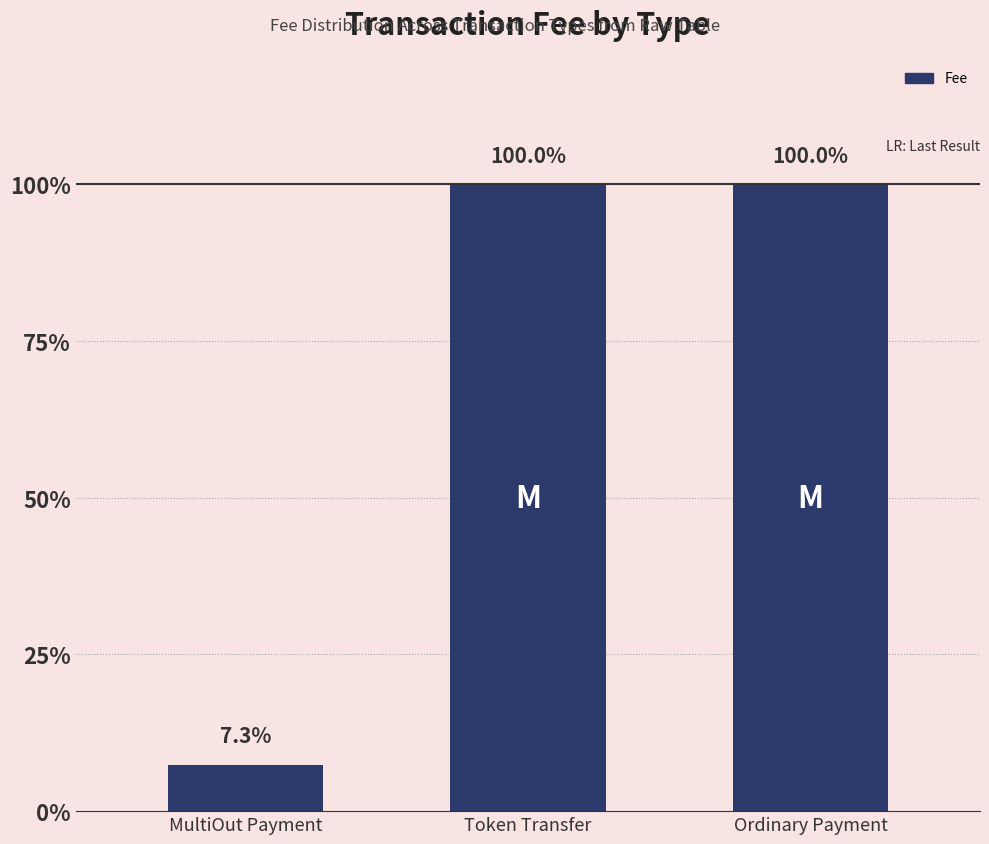

What is the average value?

0.7